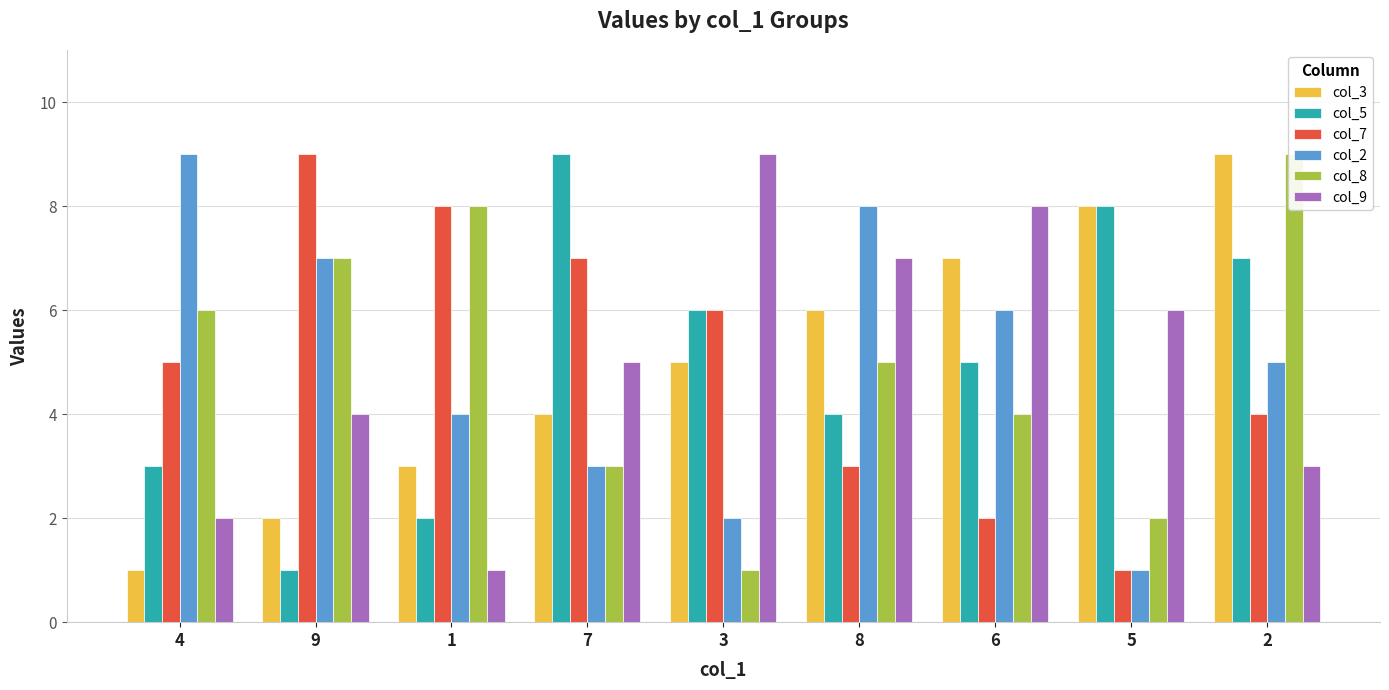

What is the label of the 1st bar from the left?

4